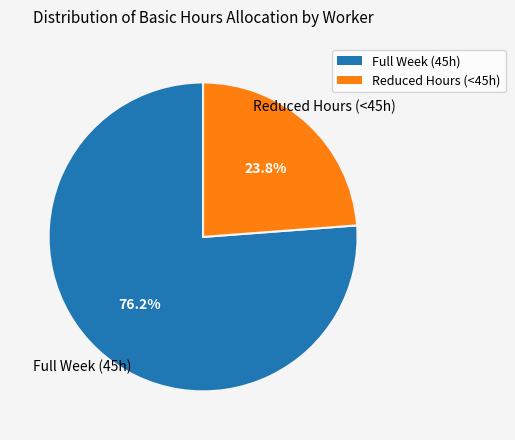

Is there any slice that represents more than half of the pie?

Yes